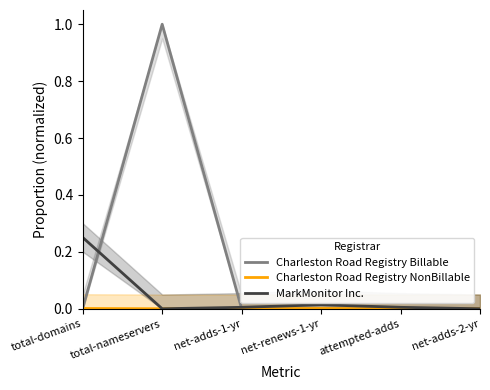

At which category is the sum across all series the highest?

total-nameservers